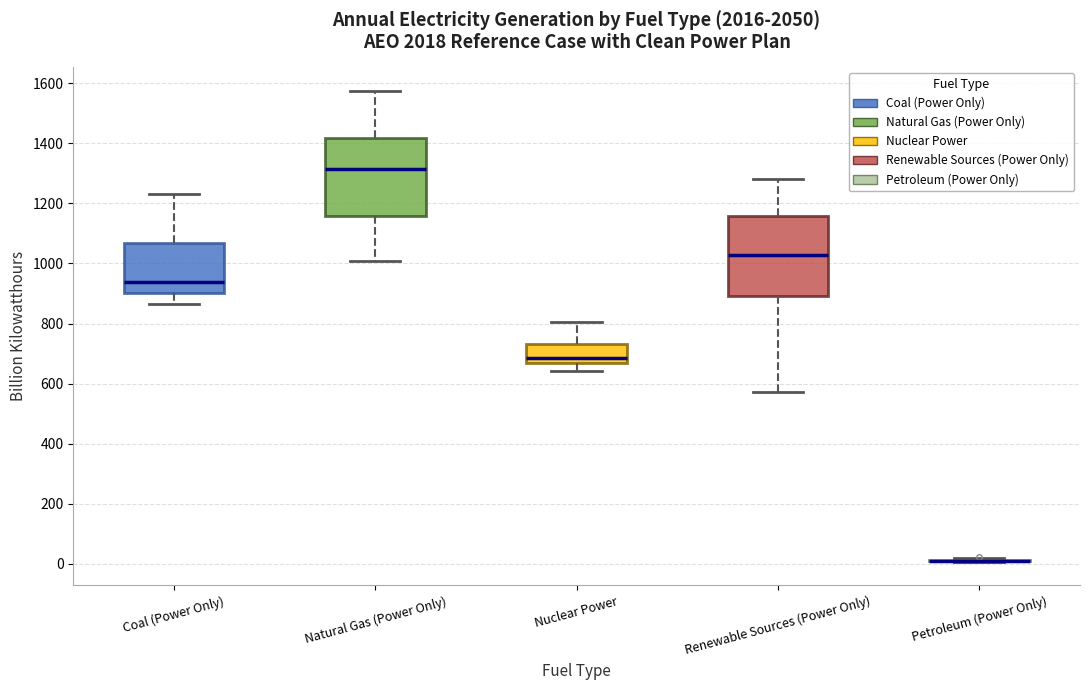

Reading left to right, read every box against the y-axis: the position of its median line, the range the box covers, and the ends of its whiskers. The values are not printed on the chart, so give them approximately, as read against the axis.

Coal (Power Only): median 940, box 900 to 1060, whiskers 860 to 1240
Natural Gas (Power Only): median 1320, box 1160 to 1420, whiskers 1000 to 1580
Nuclear Power: median 680, box 660 to 740, whiskers 640 to 800
Renewable Sources (Power Only): median 1020, box 900 to 1160, whiskers 580 to 1280
Petroleum (Power Only): box collapsed to a line at 0, whiskers 0 to 20